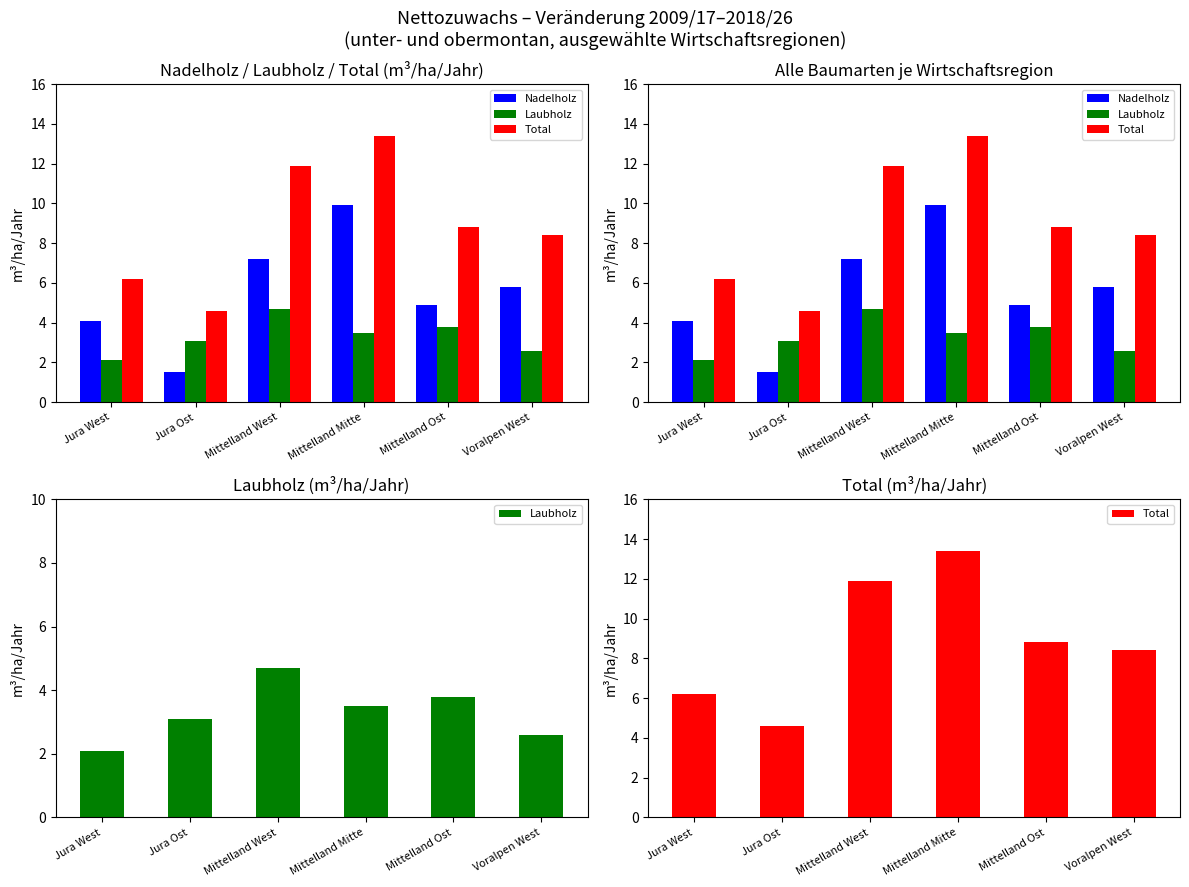

What is the label of the 6th bar from the right?

Jura West